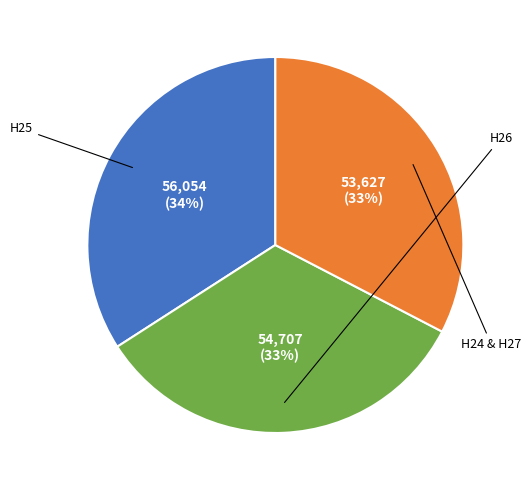

To the nearest percent, what is the average slice percentage?

33%